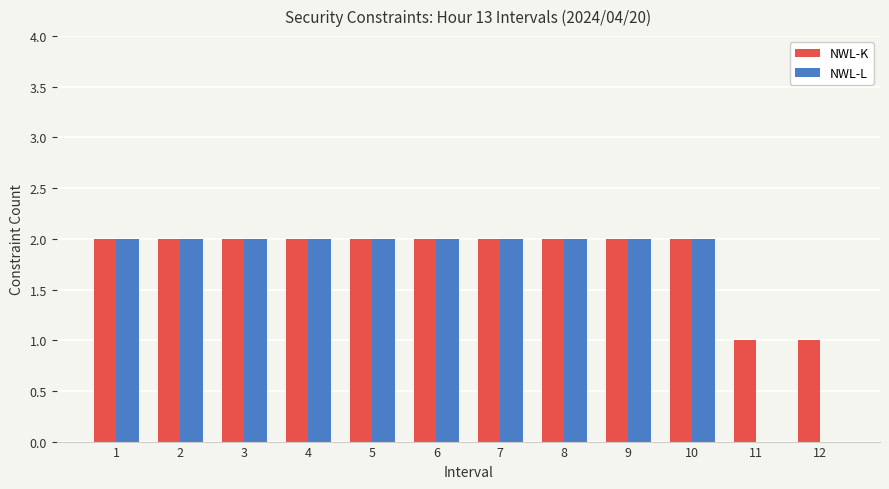

What is the greatest value displayed?

2